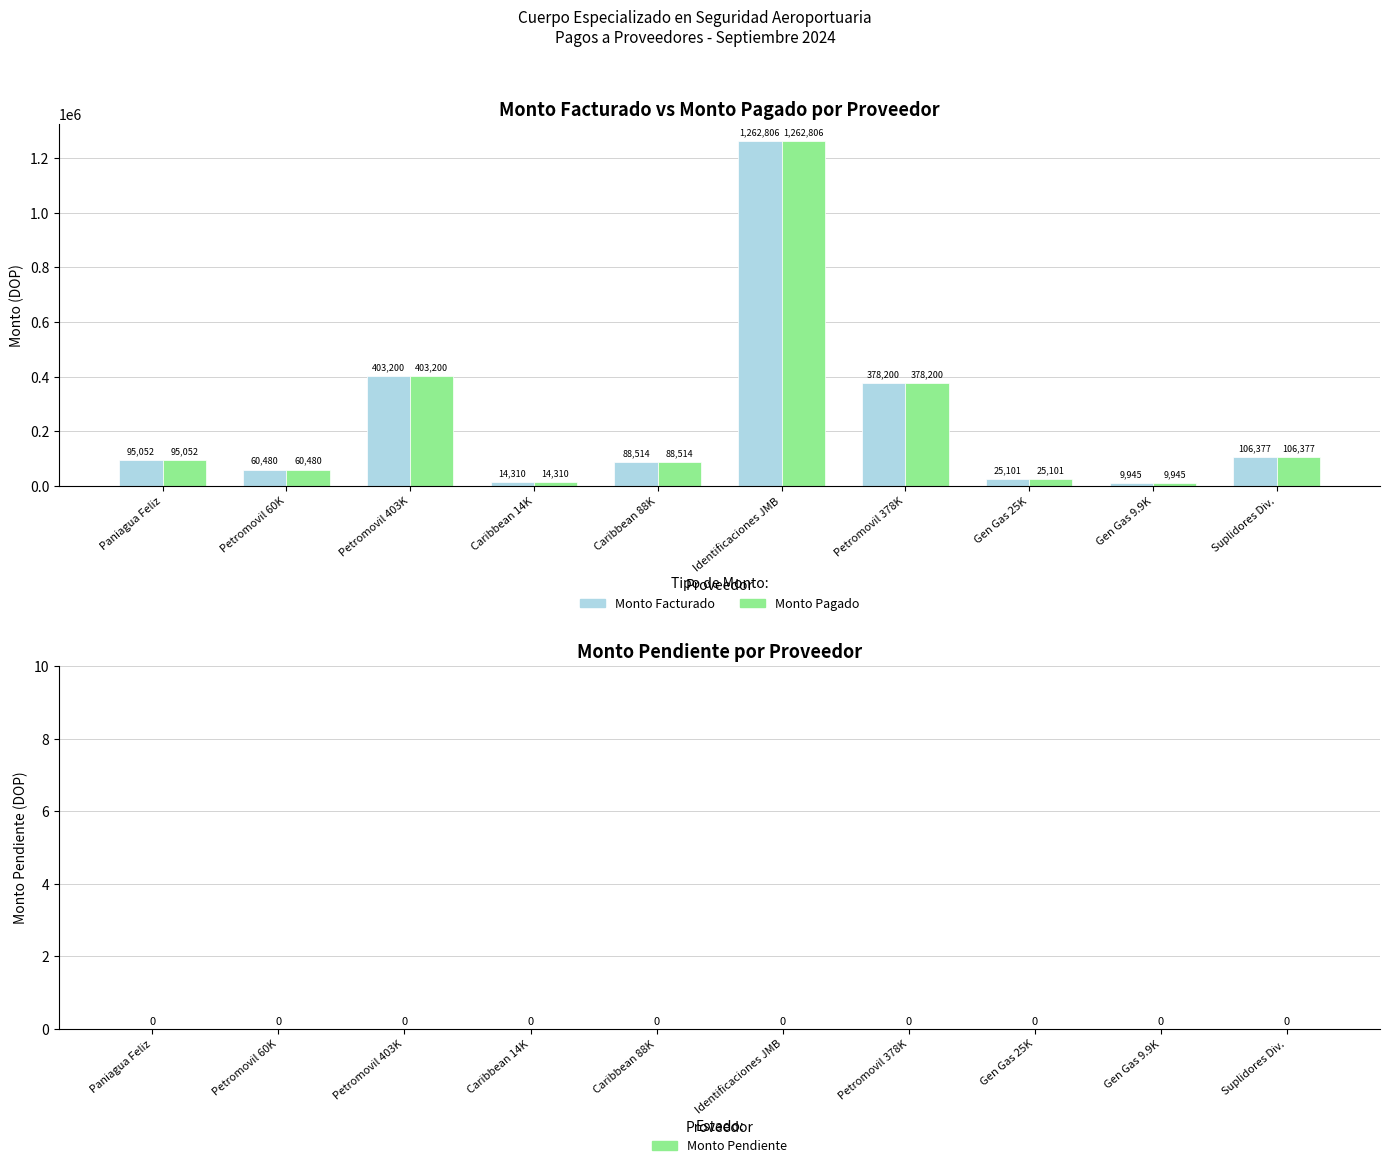

What is the total value across all series at Petromovil 378K?

756400.0